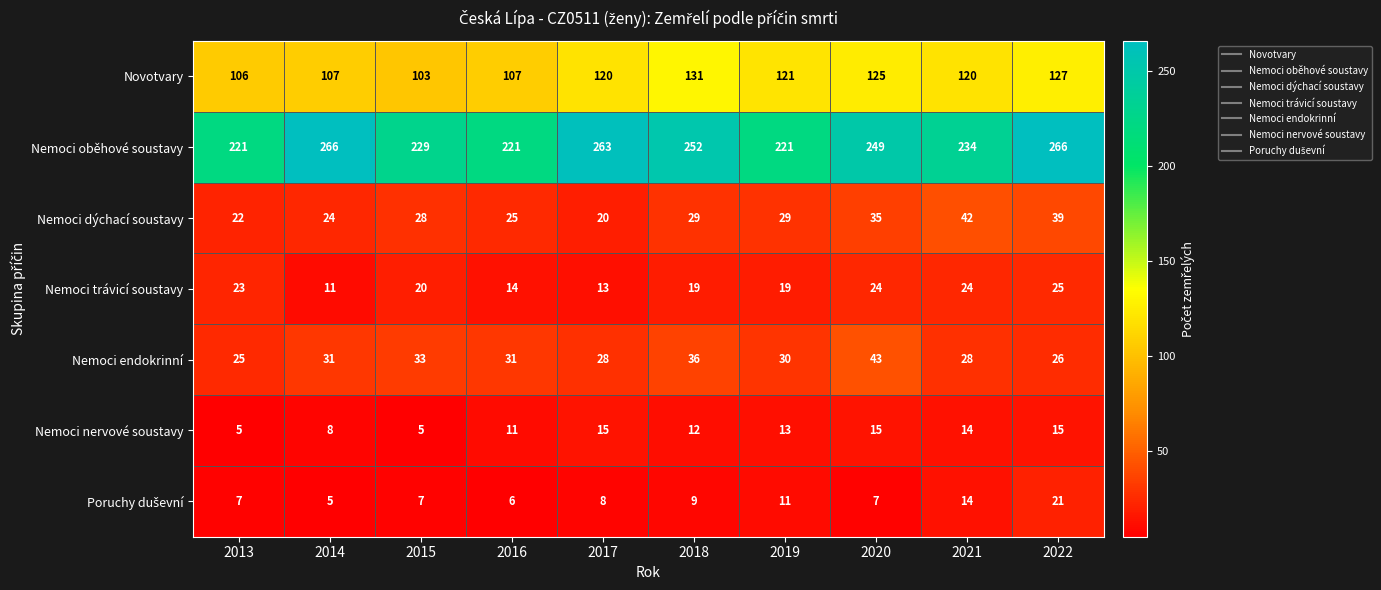

Which series changed the most between 2014 and 2016?

Nemoci oběhové soustavy